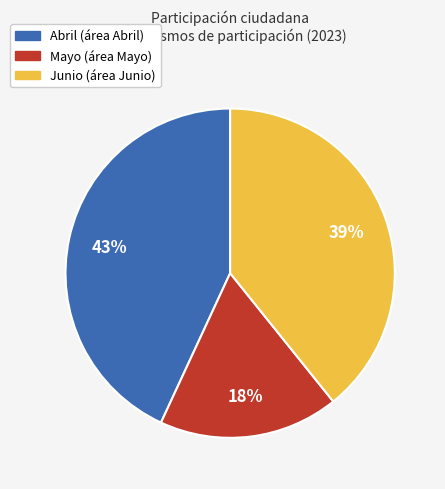

Is there any slice that represents more than half of the pie?

No